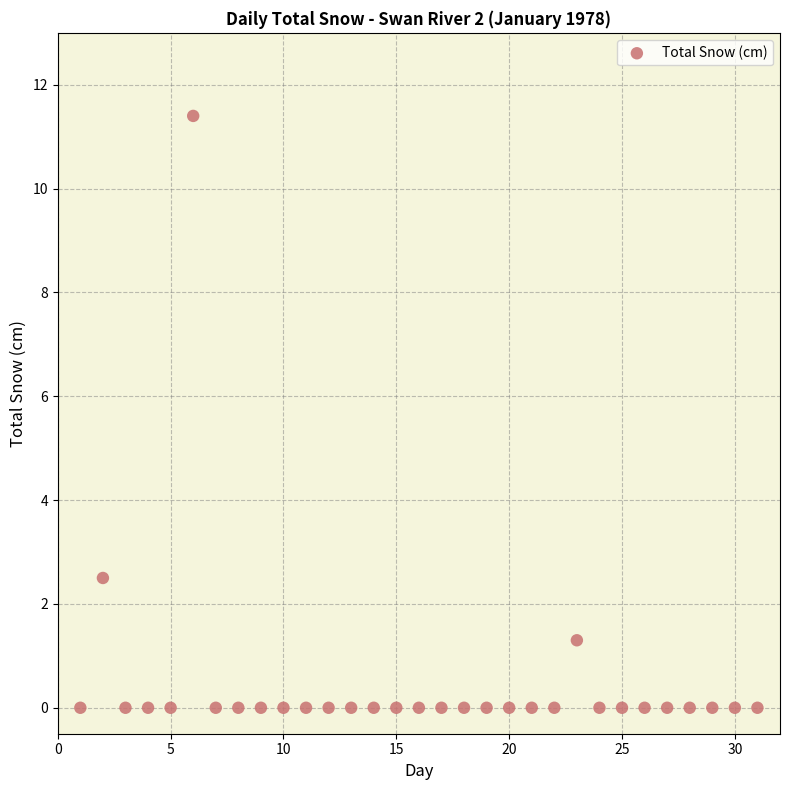

What Y value in the scatter plot is closest to 5?

2.5